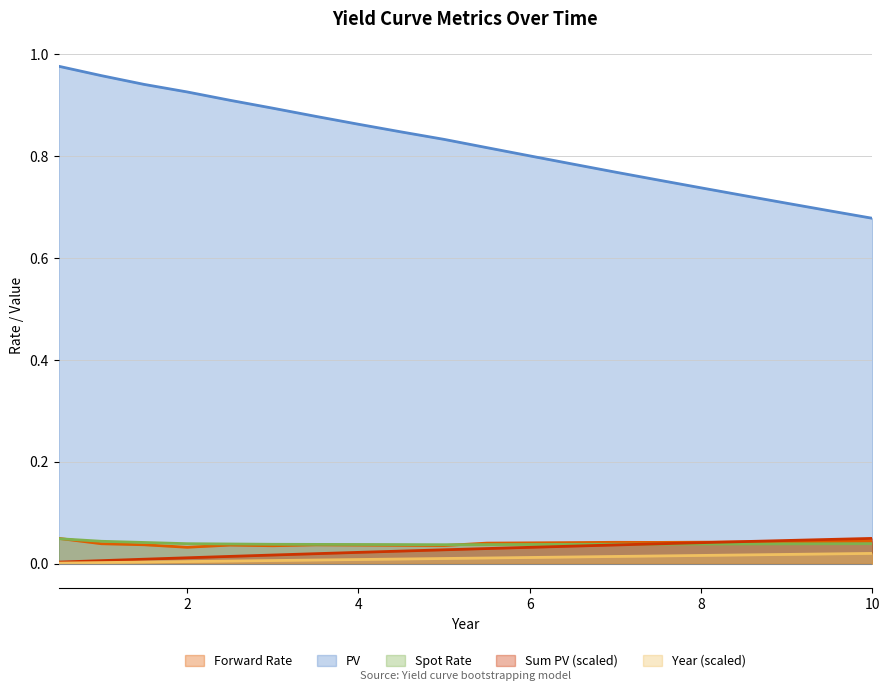

Which has a higher value, 8.5 or 10.0?

10.0